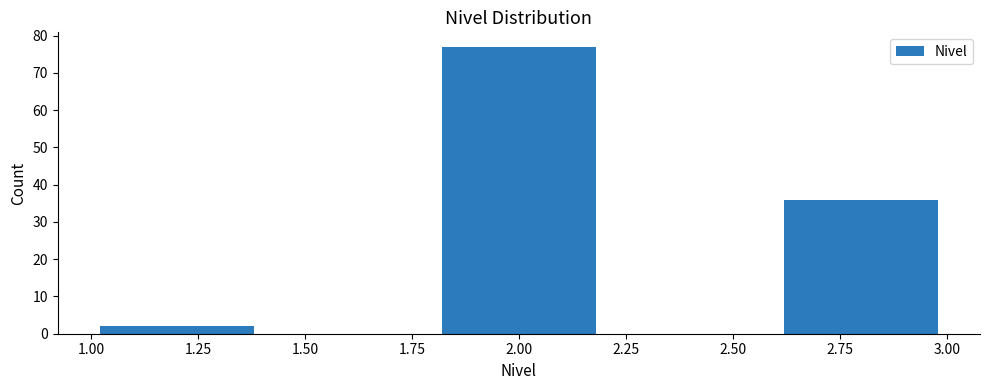

How tall is the bar that spans 1.8 to 2.2 on the x-axis? The values are not printed on the chart, so give them approximately, as read against the axis.

77